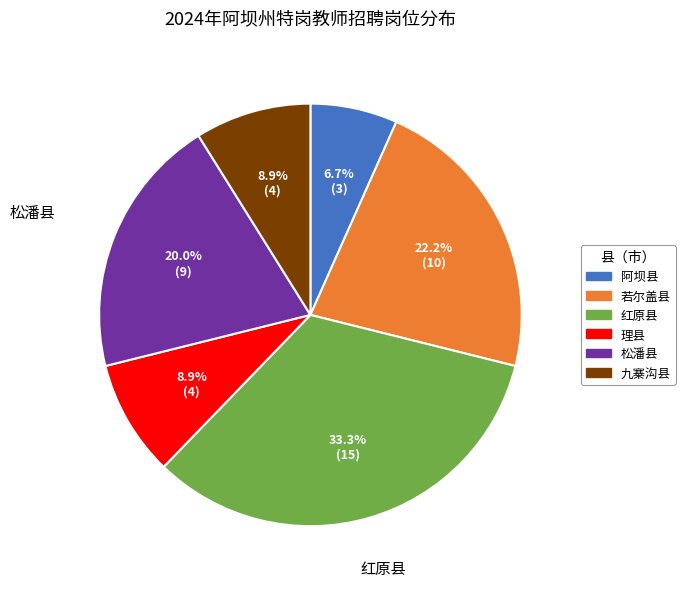

Does any single category account for the majority?

No